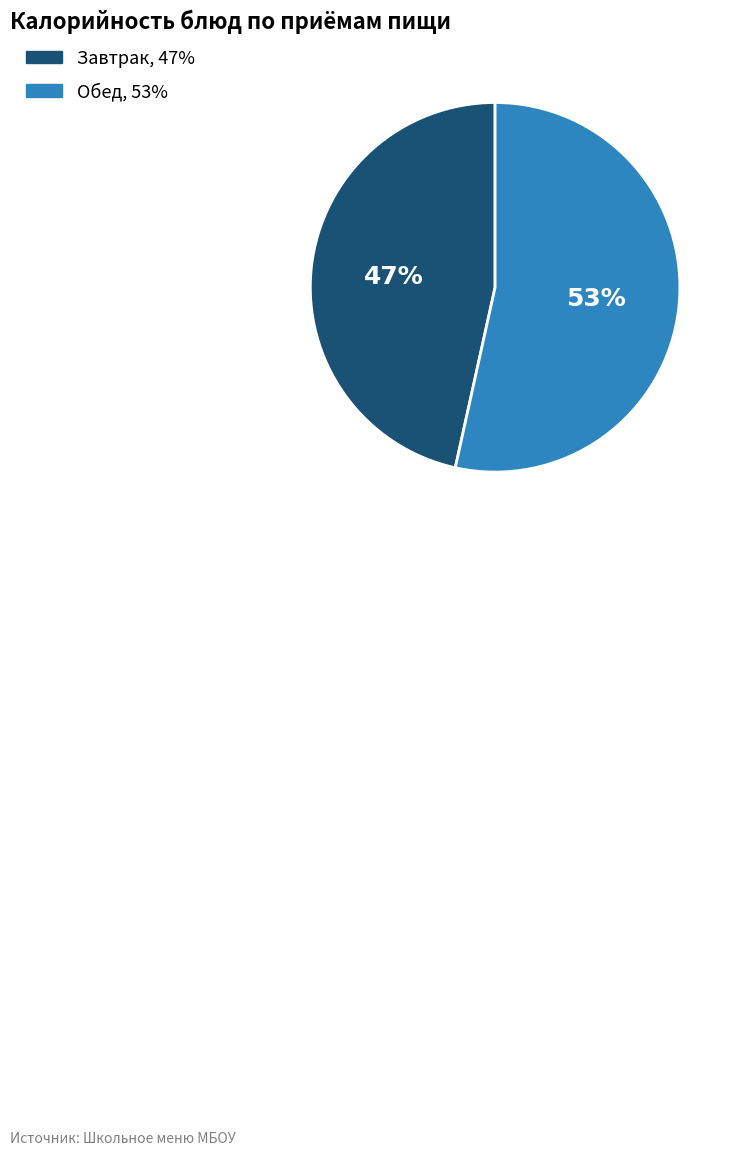

To the nearest percent, what is the average slice percentage?

50%